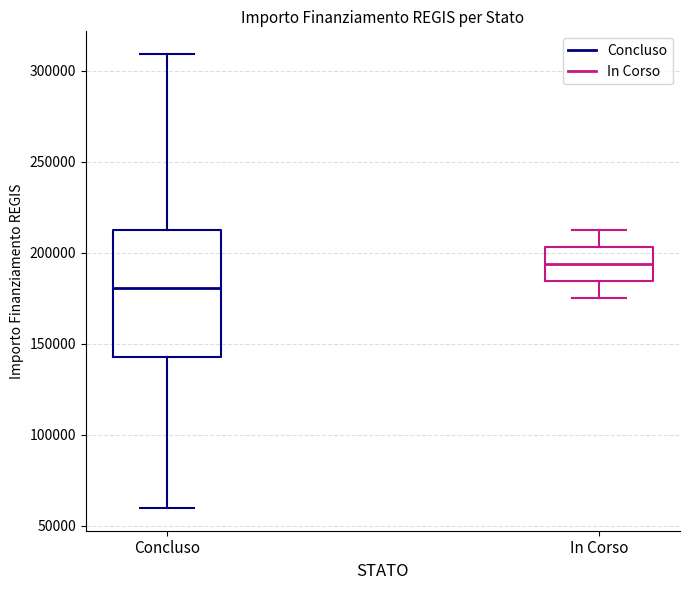

Which box has the highest median line?

In Corso